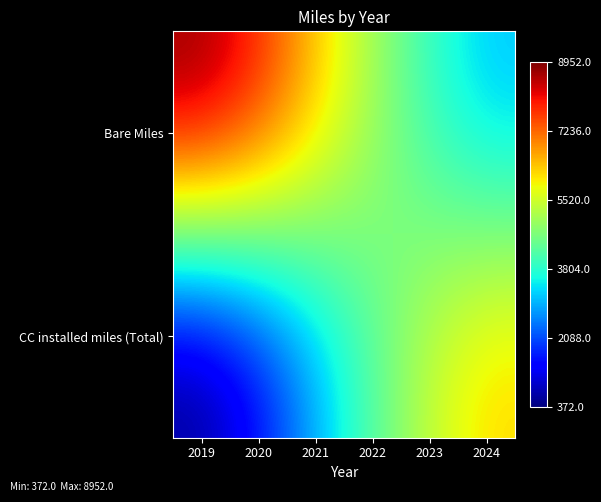

Reading right to left, what are all the values shown in this chart?

Bare Miles: 2024=3077	2023=3873	2022=5093	2021=6492	2020=7992	2019=8952
CC installed miles (Total): 2024=6247	2023=5451	2022=4231	2021=2832	2020=1332	2019=372